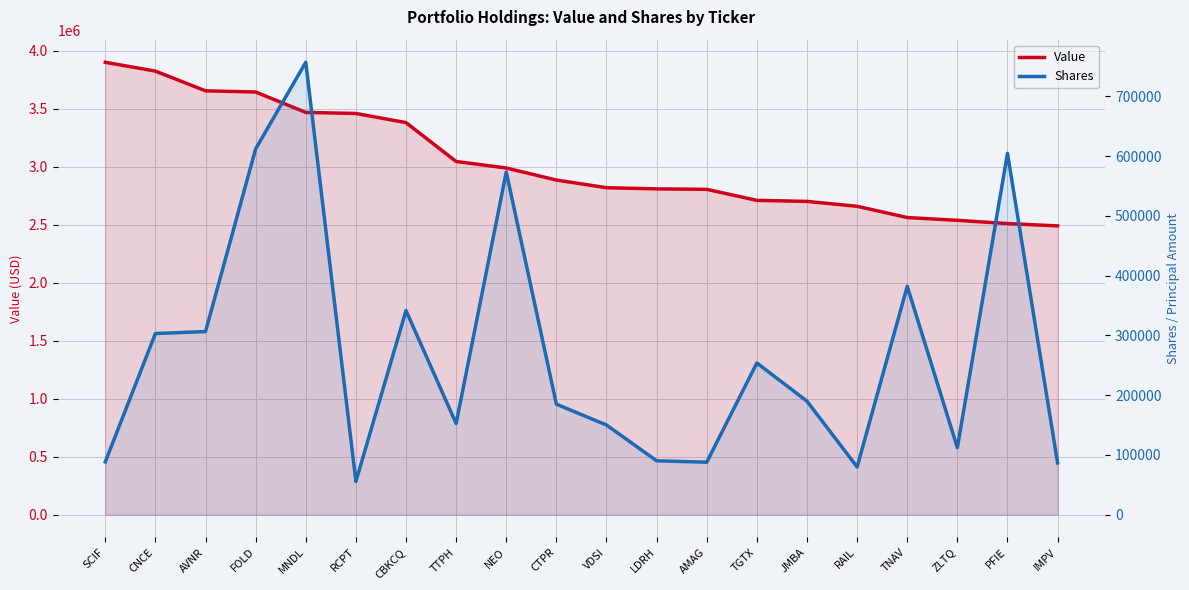

What position from the left is AVNR?

3